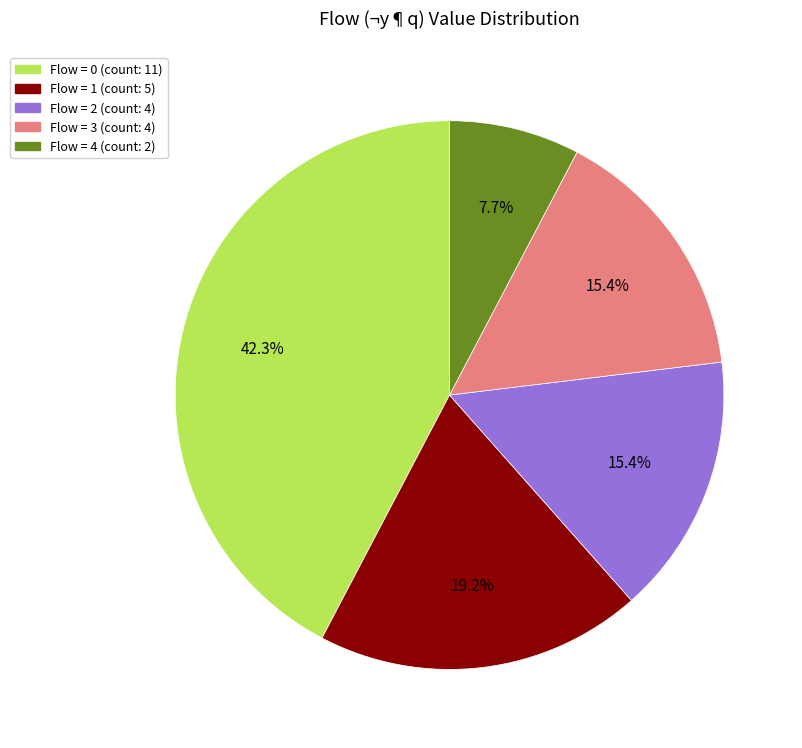

Is there a majority slice in this chart?

No